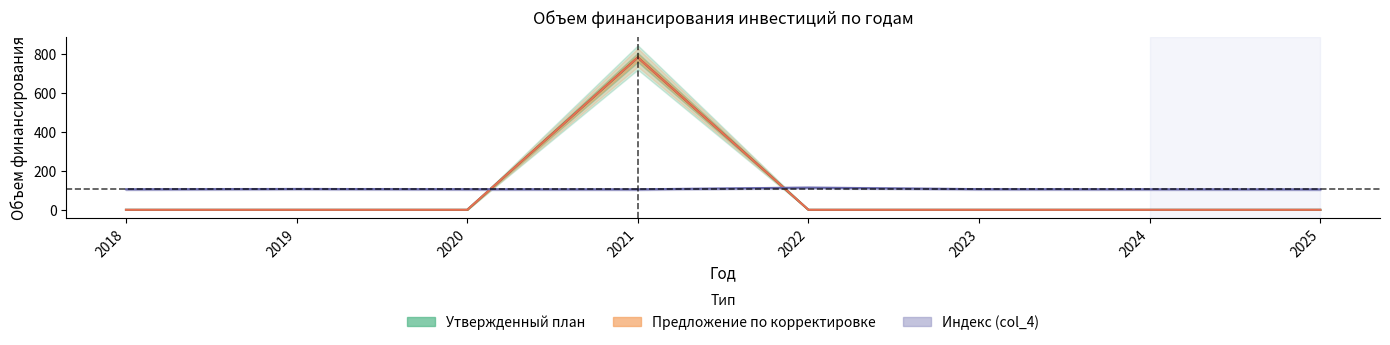

What is the spread (max minus min) of values at 2020?

105.6